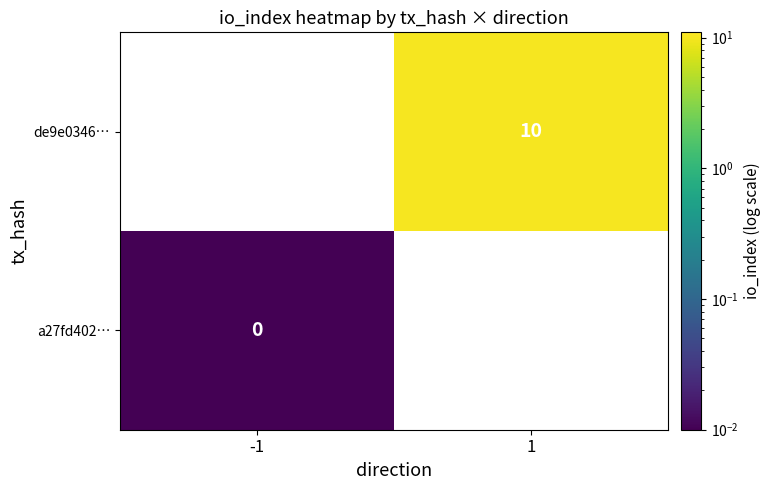

The de9e0346… series shows 5.2 at 1. True or false?

False